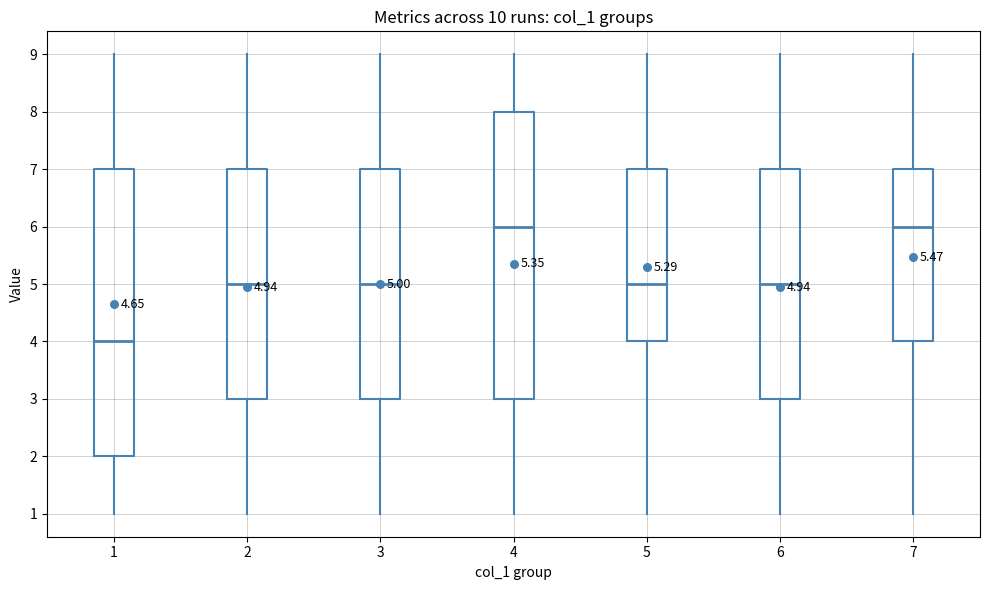

Which box has the lowest median line?

1